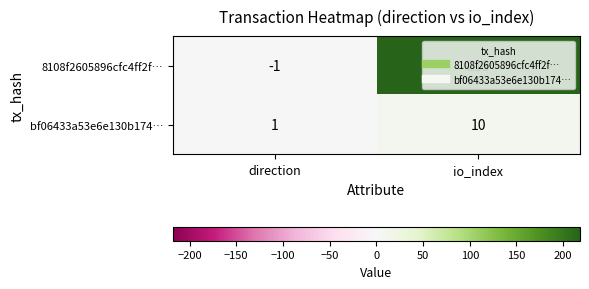

Is it true that bf06433a53e6e130b174… equals 17 at io_index?

False